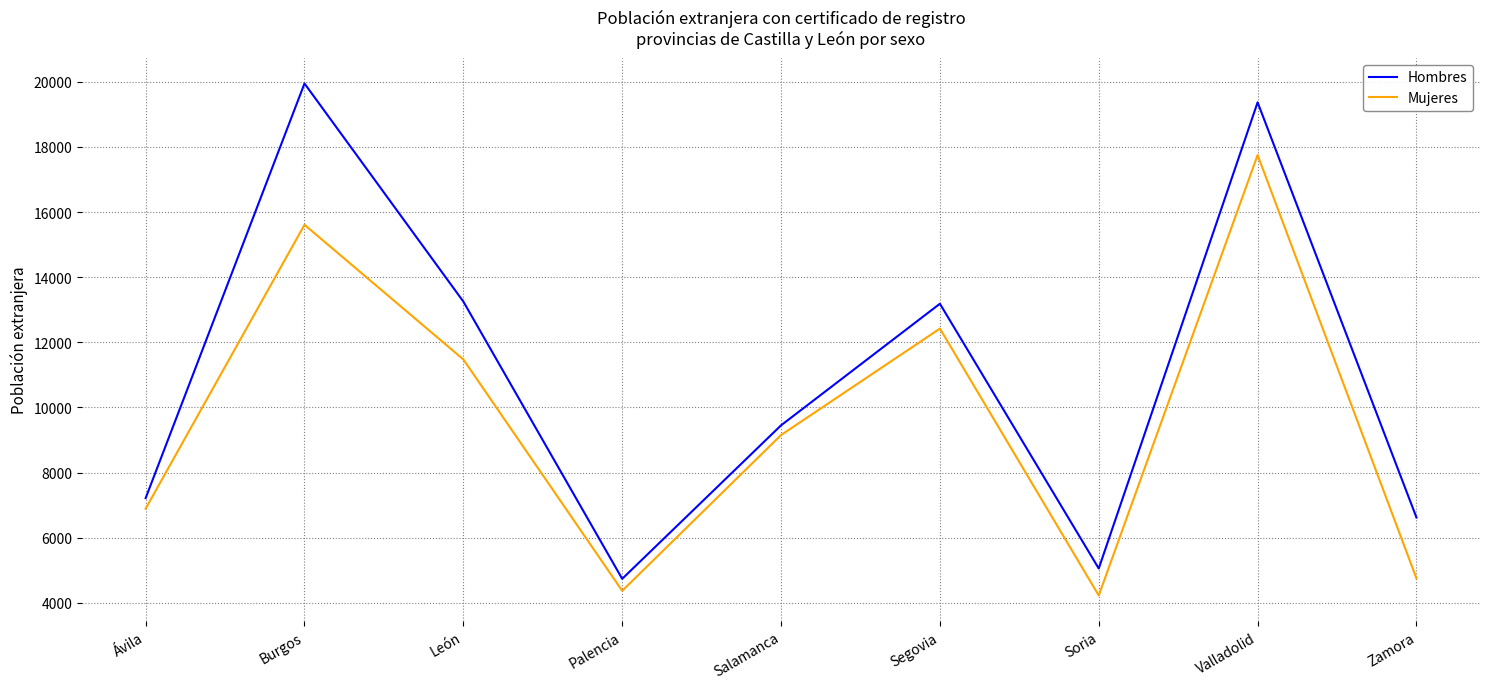

The Hombres series shows 6621 at Zamora. True or false?

True